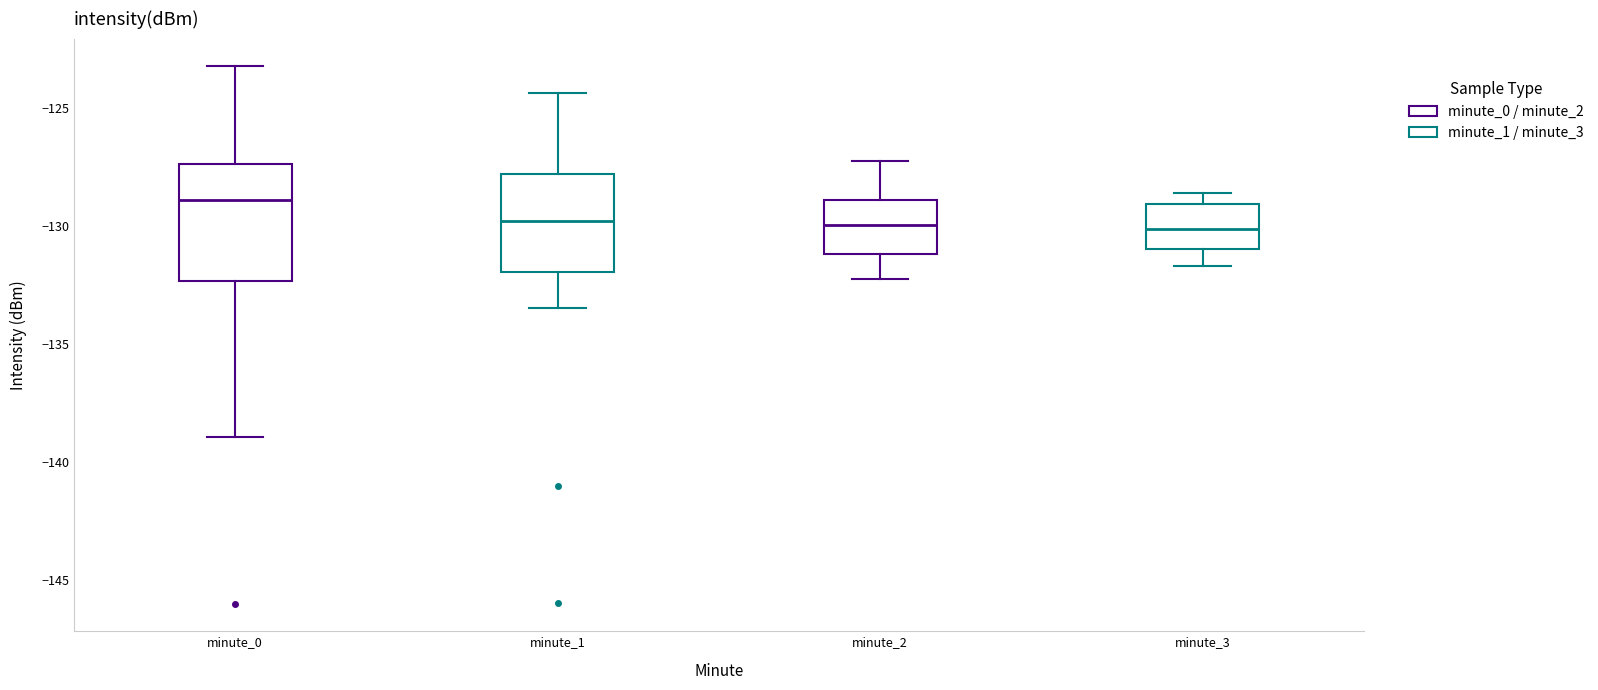

Reading left to right, transcribe this box plot: for each box, give where its median line is, the range the box spans, and where its two whiskers end, as read against the y-axis. The values are not printed on the chart, so give them approximately, as read against the axis.

minute_0: median -129.0, box -132.5 to -127.5, whiskers -139.0 to -123.0
minute_1: median -130.0, box -132.0 to -128.0, whiskers -133.5 to -124.5
minute_2: median -130.0, box -131.0 to -129.0, whiskers -132.0 to -127.0
minute_3: median -130.0, box -131.0 to -129.0, whiskers -131.5 to -128.5